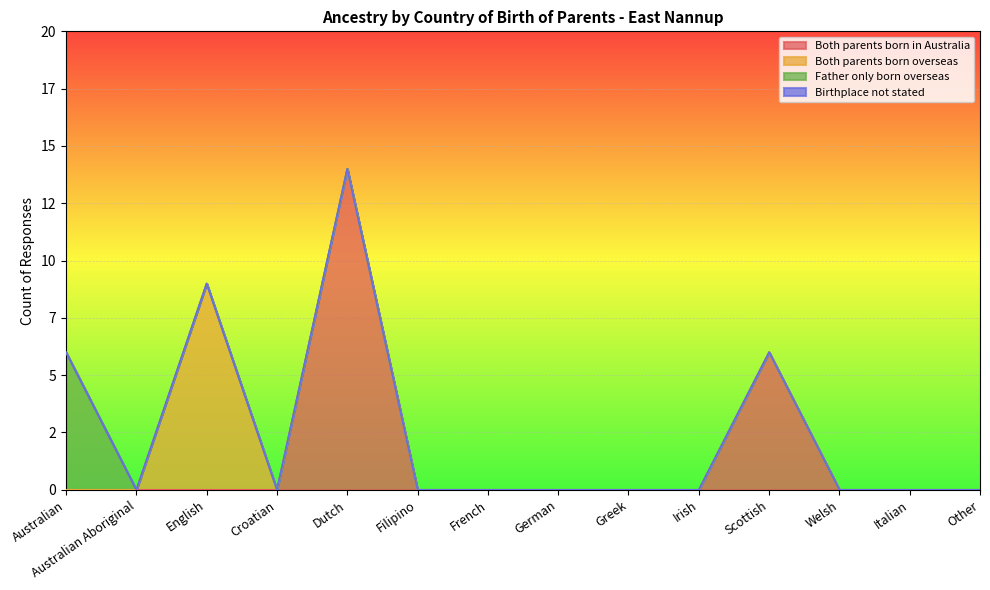

At how many categories does at least one series exceed 7?

2